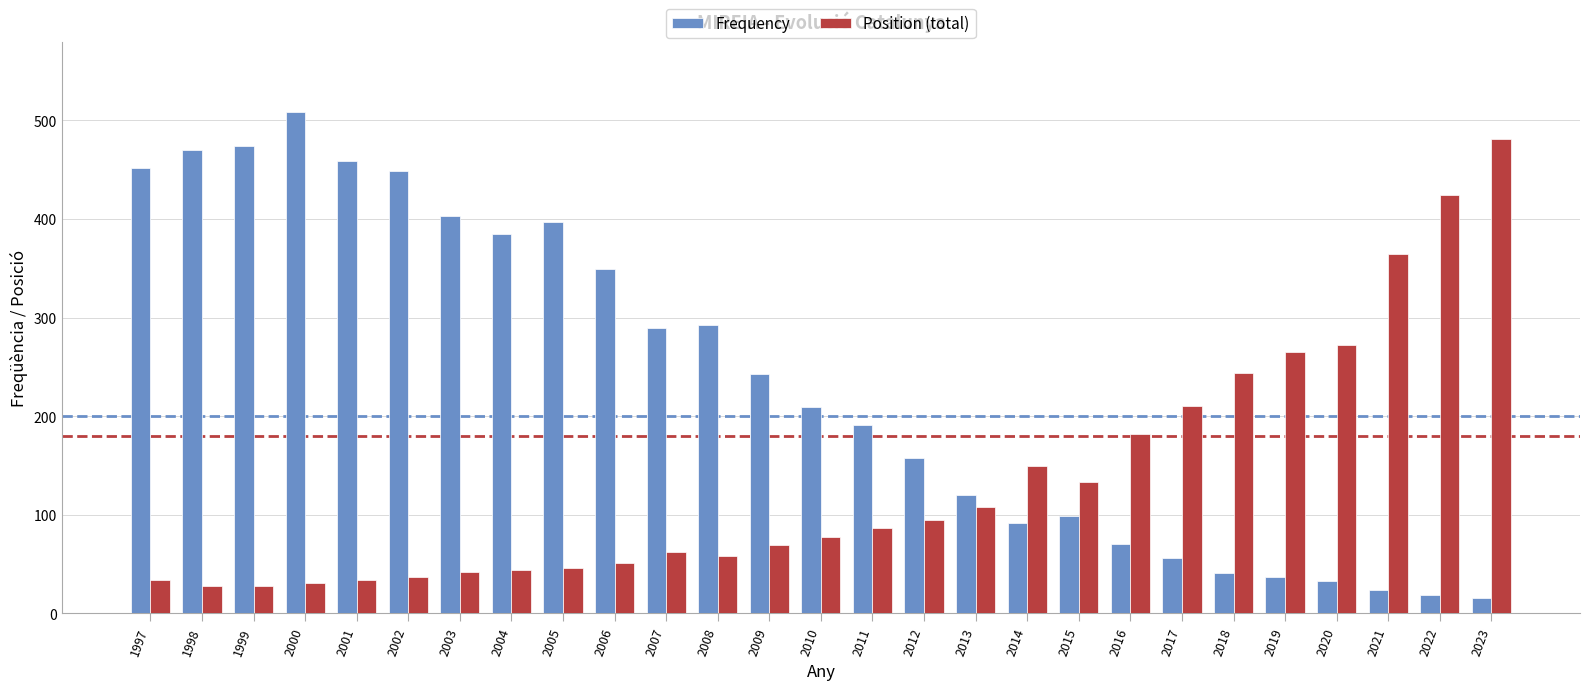

Count the number of data series in this chart.

2